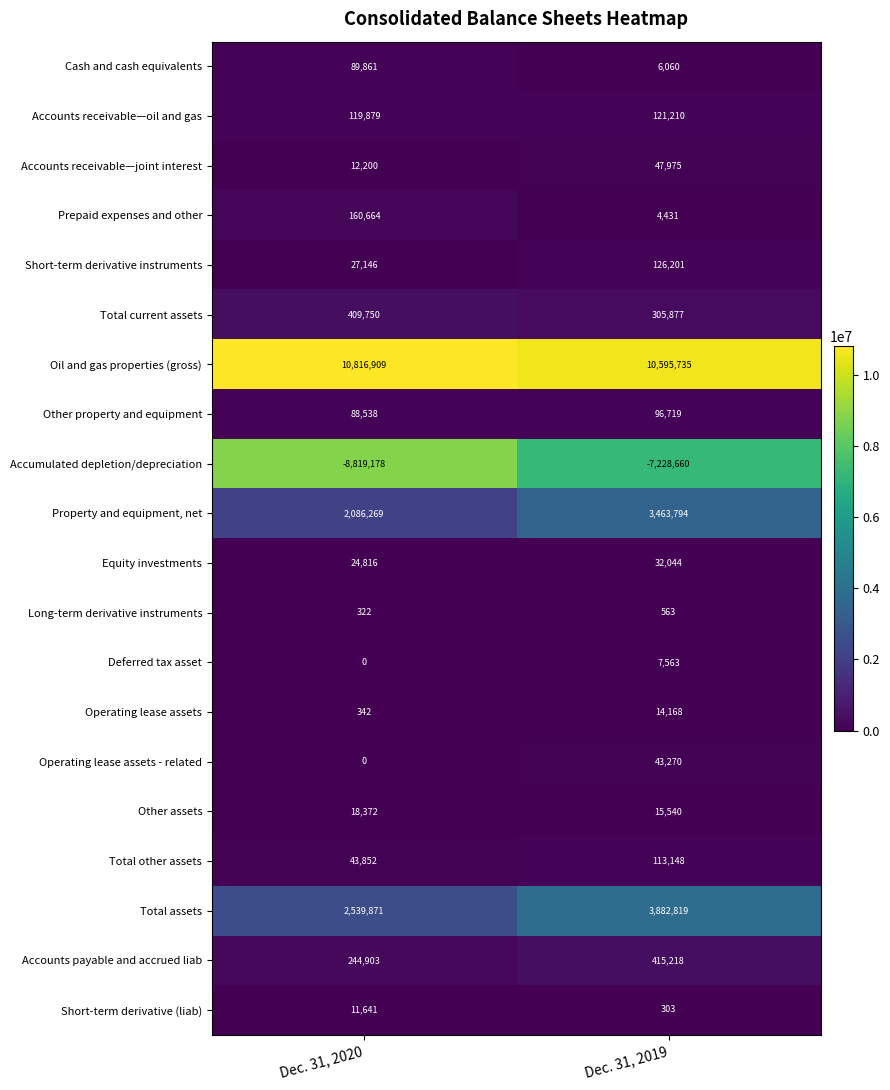

Rank the categories by Total current assets value from lowest to highest.

Dec. 31, 2019, Dec. 31, 2020